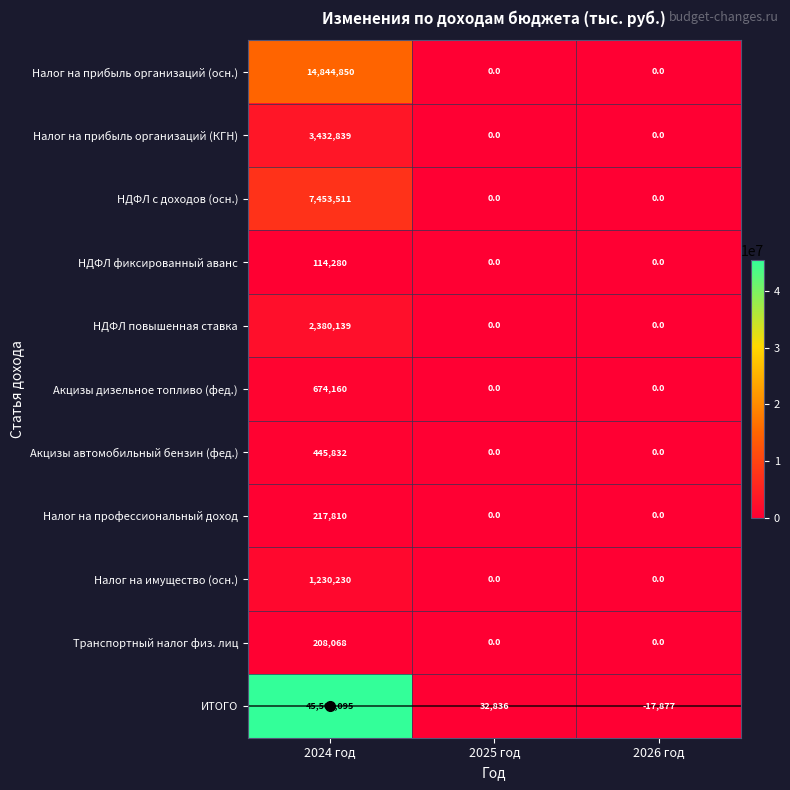

What is the spread (max minus min) of values at 2025 год?

32836